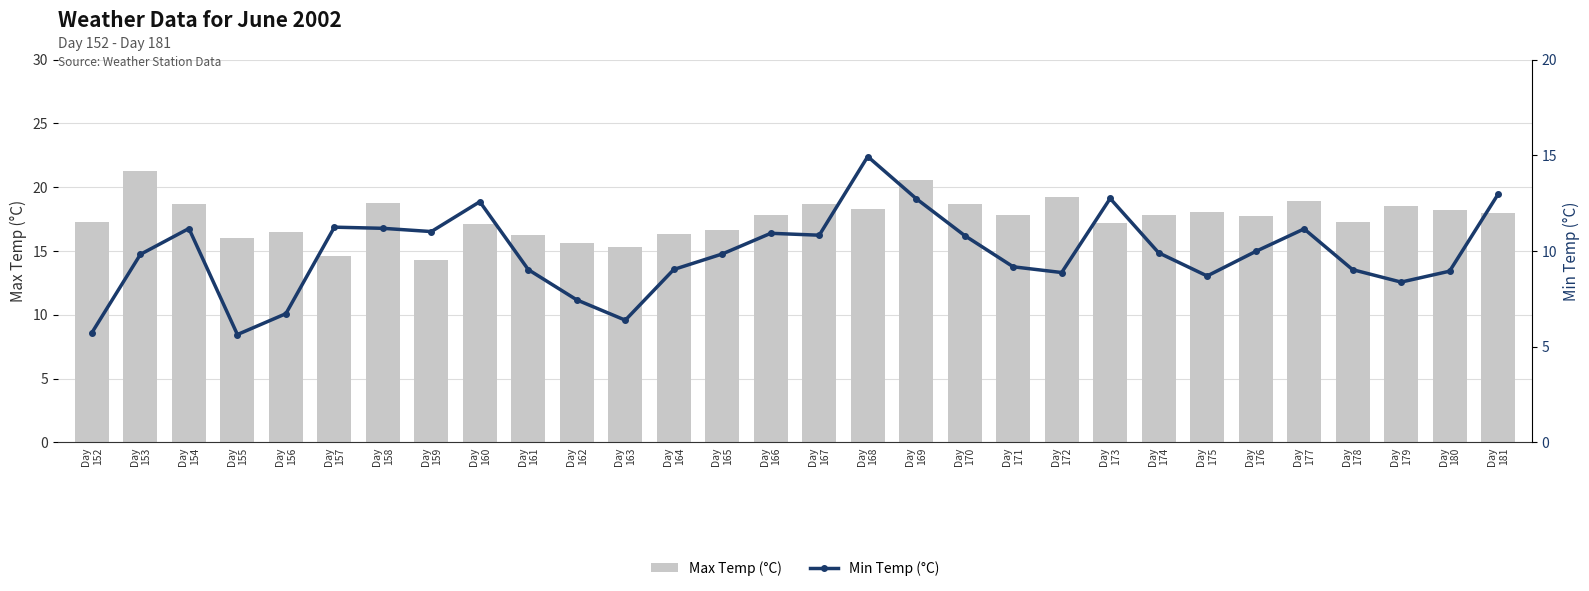

Rank the series by their average value, from lowest to highest.

Min Temp (°C), Max Temp (°C)